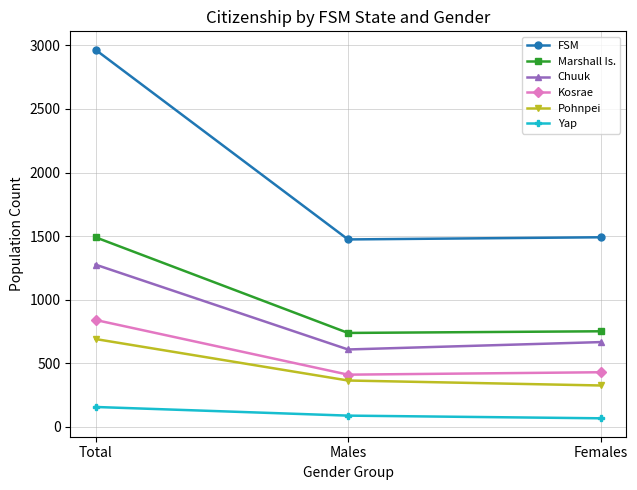

Which series changed the most between Total and Males?

FSM